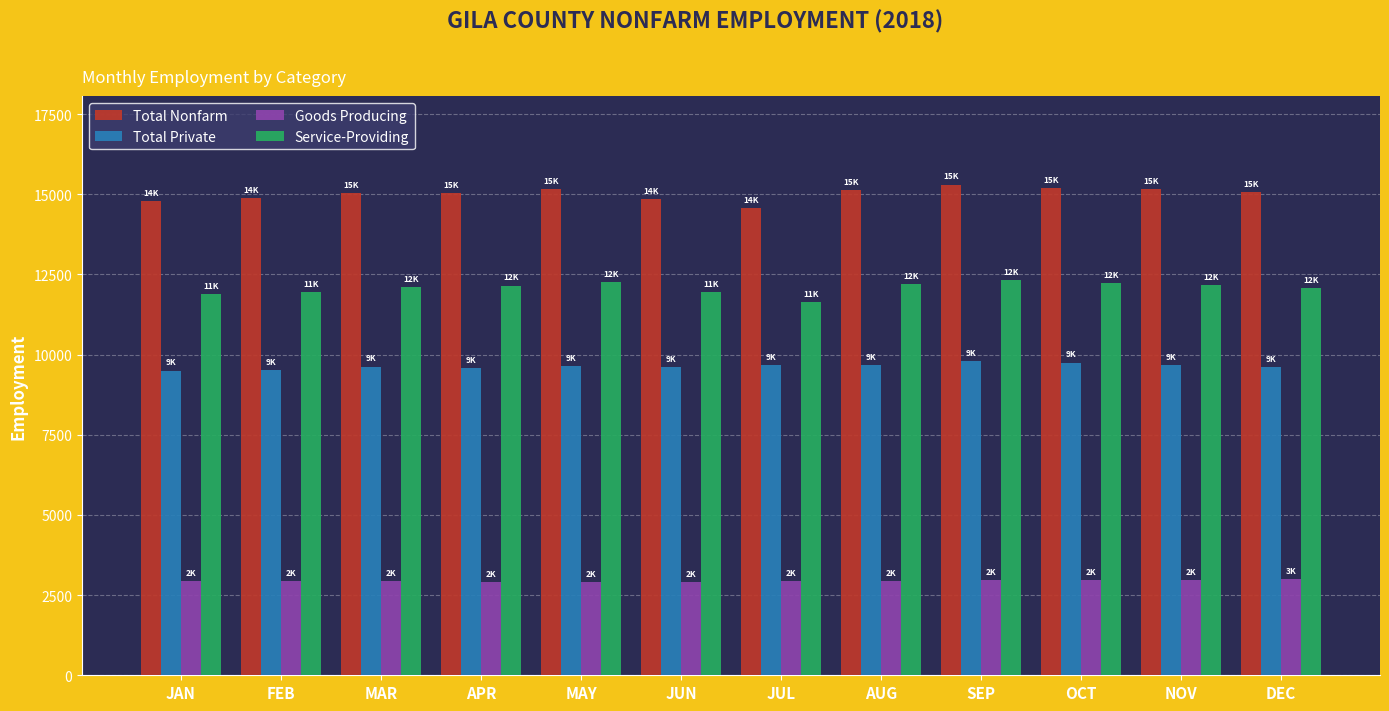

Rank the series by their average value, from highest to lowest.

Total Nonfarm, Service-Providing, Total Private, Goods Producing